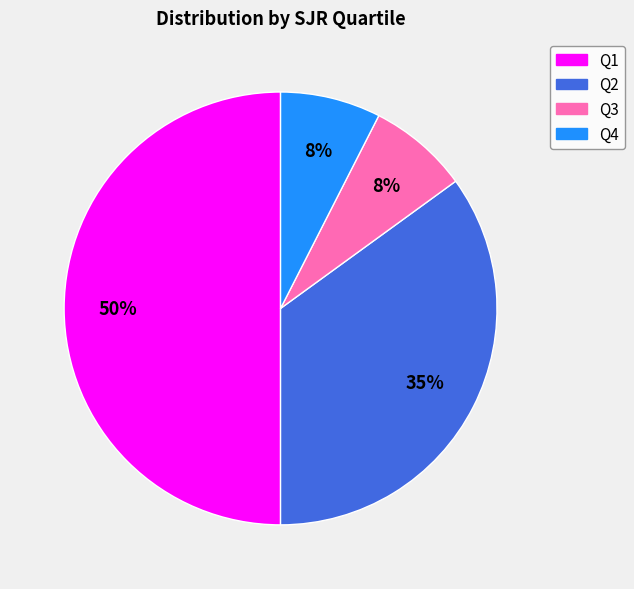

What is the largest slice in the pie chart?

Q1